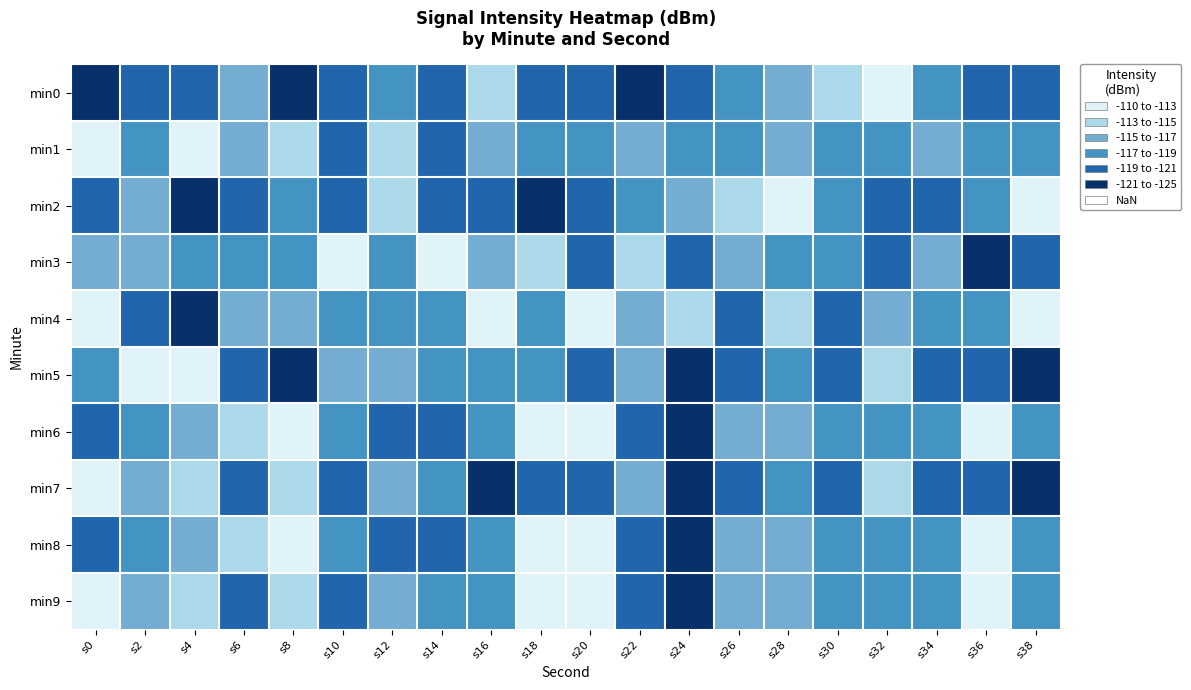

Rank the series by their maximum value, from highest to lowest.

min2, min4, min5, min6, min8, min9, min1, min3, min7, min0